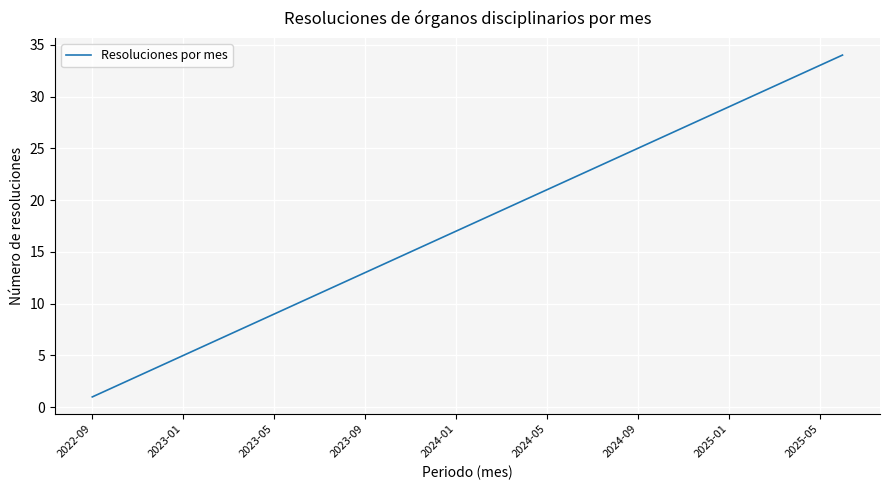

What is the maximum value shown in the chart?

34